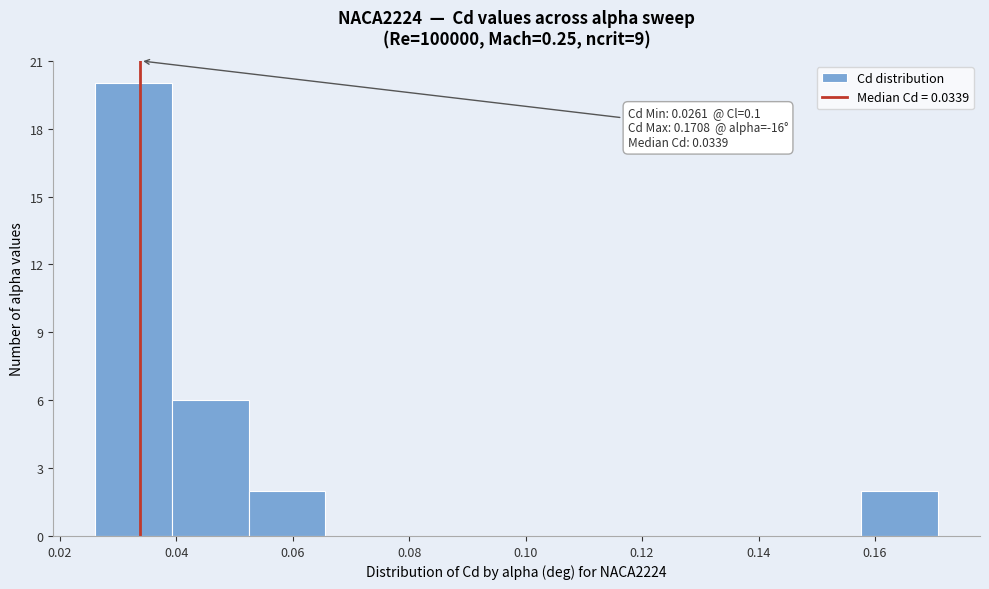

Over which range of the x-axis is the bar tallest?

0.026 to 0.040